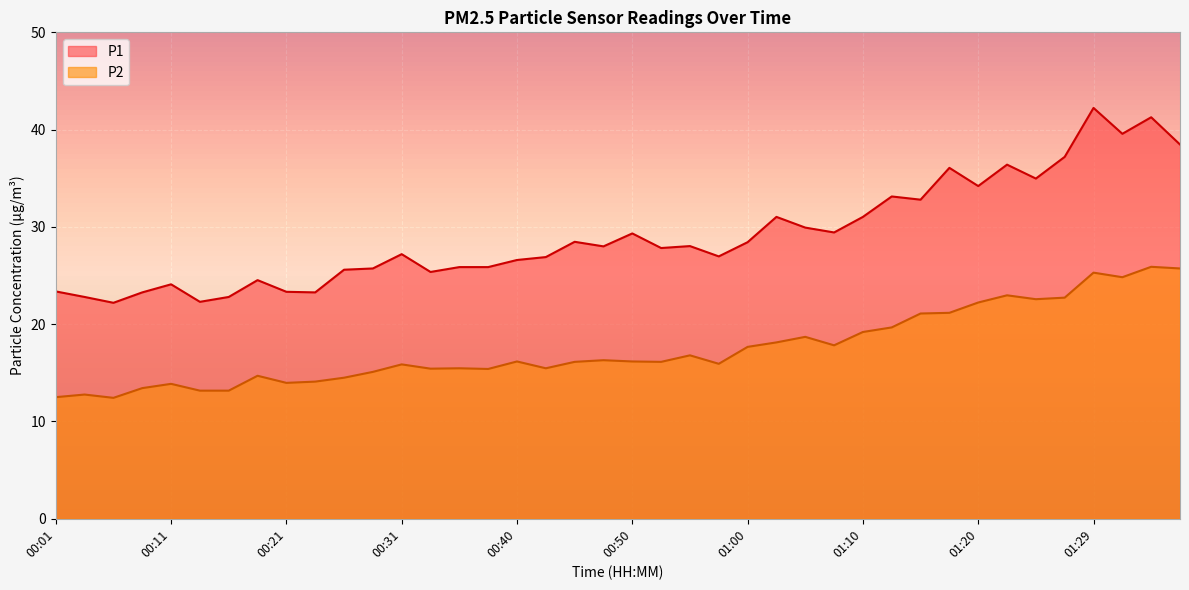

What is the spread (max minus min) of values at 01:10?

11.8